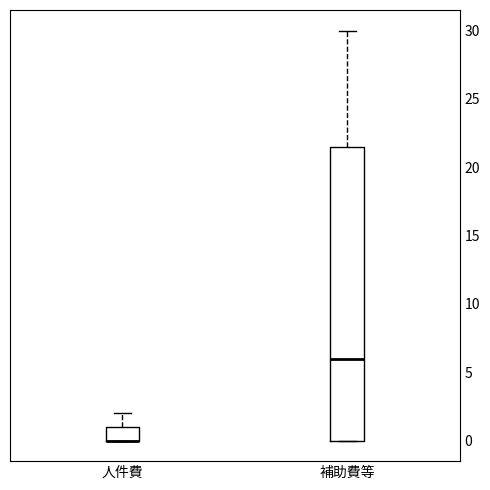

Where does the median line of the box for 補助費等 sit on the y-axis? The values are not printed on the chart, so give them approximately, as read against the axis.

6.0